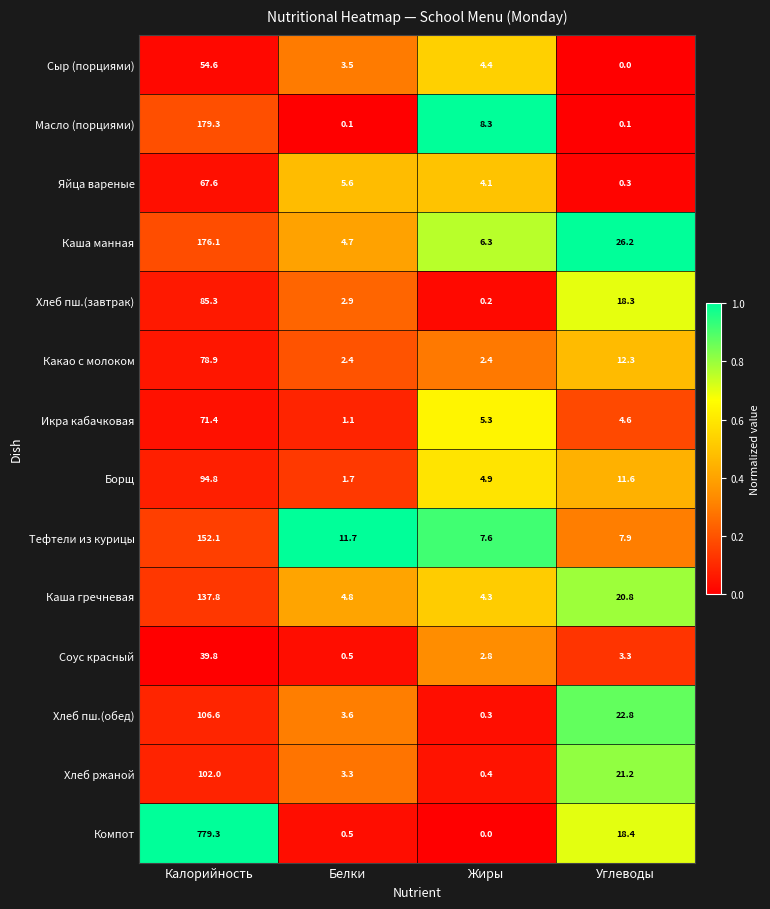

Rank the categories by Борщ value from highest to lowest.

Калорийность, Углеводы, Жиры, Белки